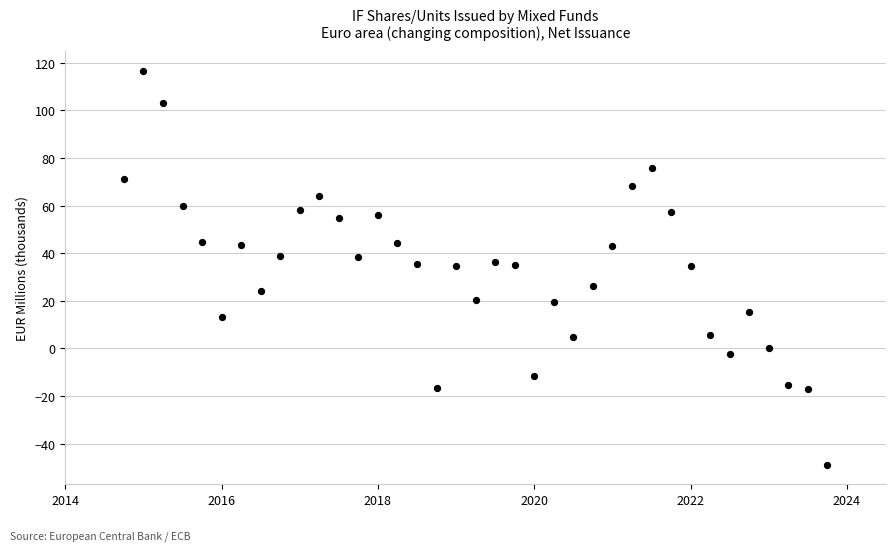

What is the range of X values (max minus min)?

9.0